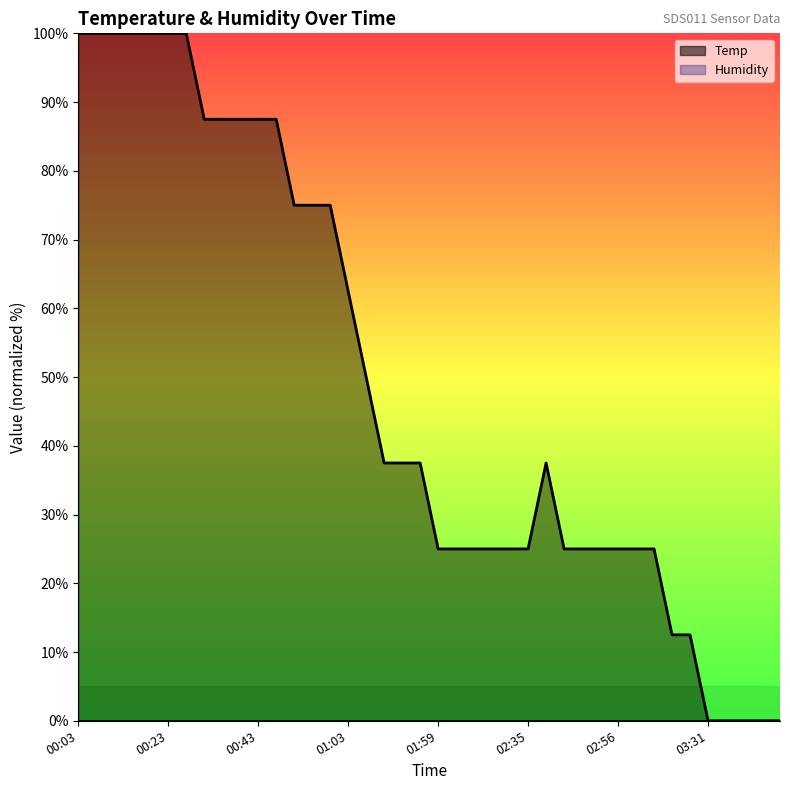

Reading left to right, transcribe all the data shown in this chart.

Temp (line): 100.0	100.0	100.0	100.0	100.0	100.0	100.0	87.5	87.5	87.5	87.5	87.5	75.0	75.0	75.0	62.5	50.0	37.5	37.5	37.5	25.0	25.0	25.0	25.0	25.0	25.0	37.5	25.0	25.0	25.0	25.0	25.0	25.0	12.5	12.5	0.0	0.0	0.0	0.0	0.0
Humidity (line): 0.0	0.0	0.0	0.0	0.0	0.0	0.0	0.0	0.0	0.0	0.0	0.0	0.0	0.0	0.0	0.0	0.0	0.0	0.0	0.0	0.0	0.0	0.0	0.0	0.0	0.0	0.0	0.0	0.0	0.0	0.0	0.0	0.0	0.0	0.0	0.0	0.0	0.0	0.0	0.0